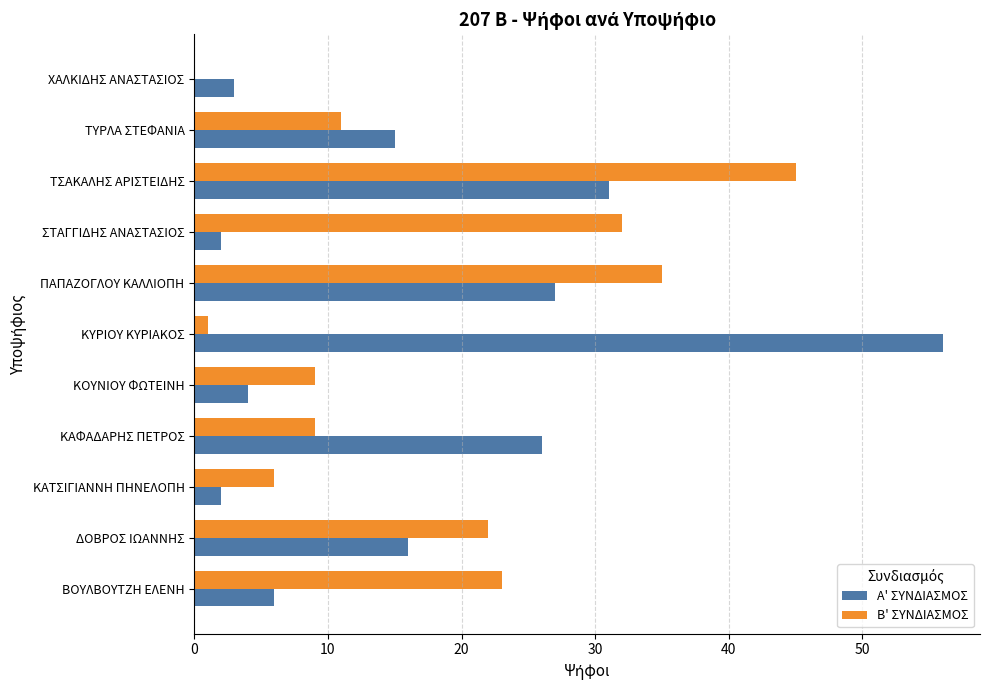

Which series changed the most between ΠΑΠΑΖΟΓΛΟΥ ΚΑΛΛΙΟΠΗ and ΤΥΡΛΑ ΣΤΕΦΑΝΙΑ?

Β' ΣΥΝΔΙΑΣΜΟΣ